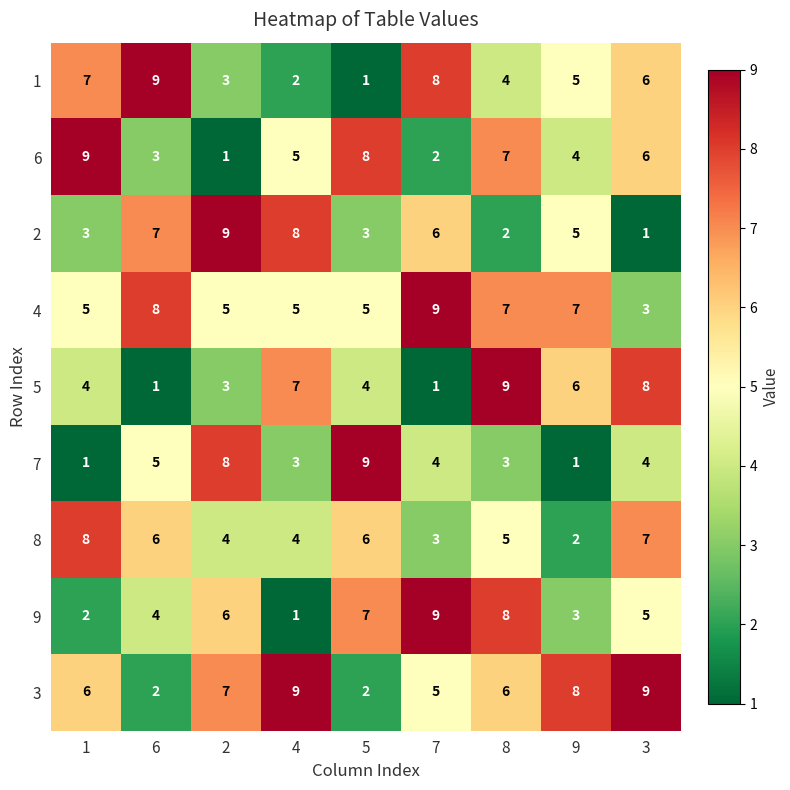

What is the difference between the highest and lowest values at 1?

8